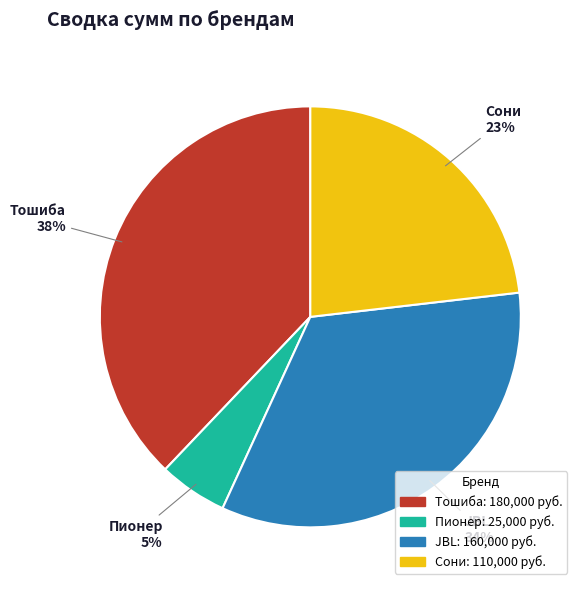

Is there a majority slice in this chart?

No